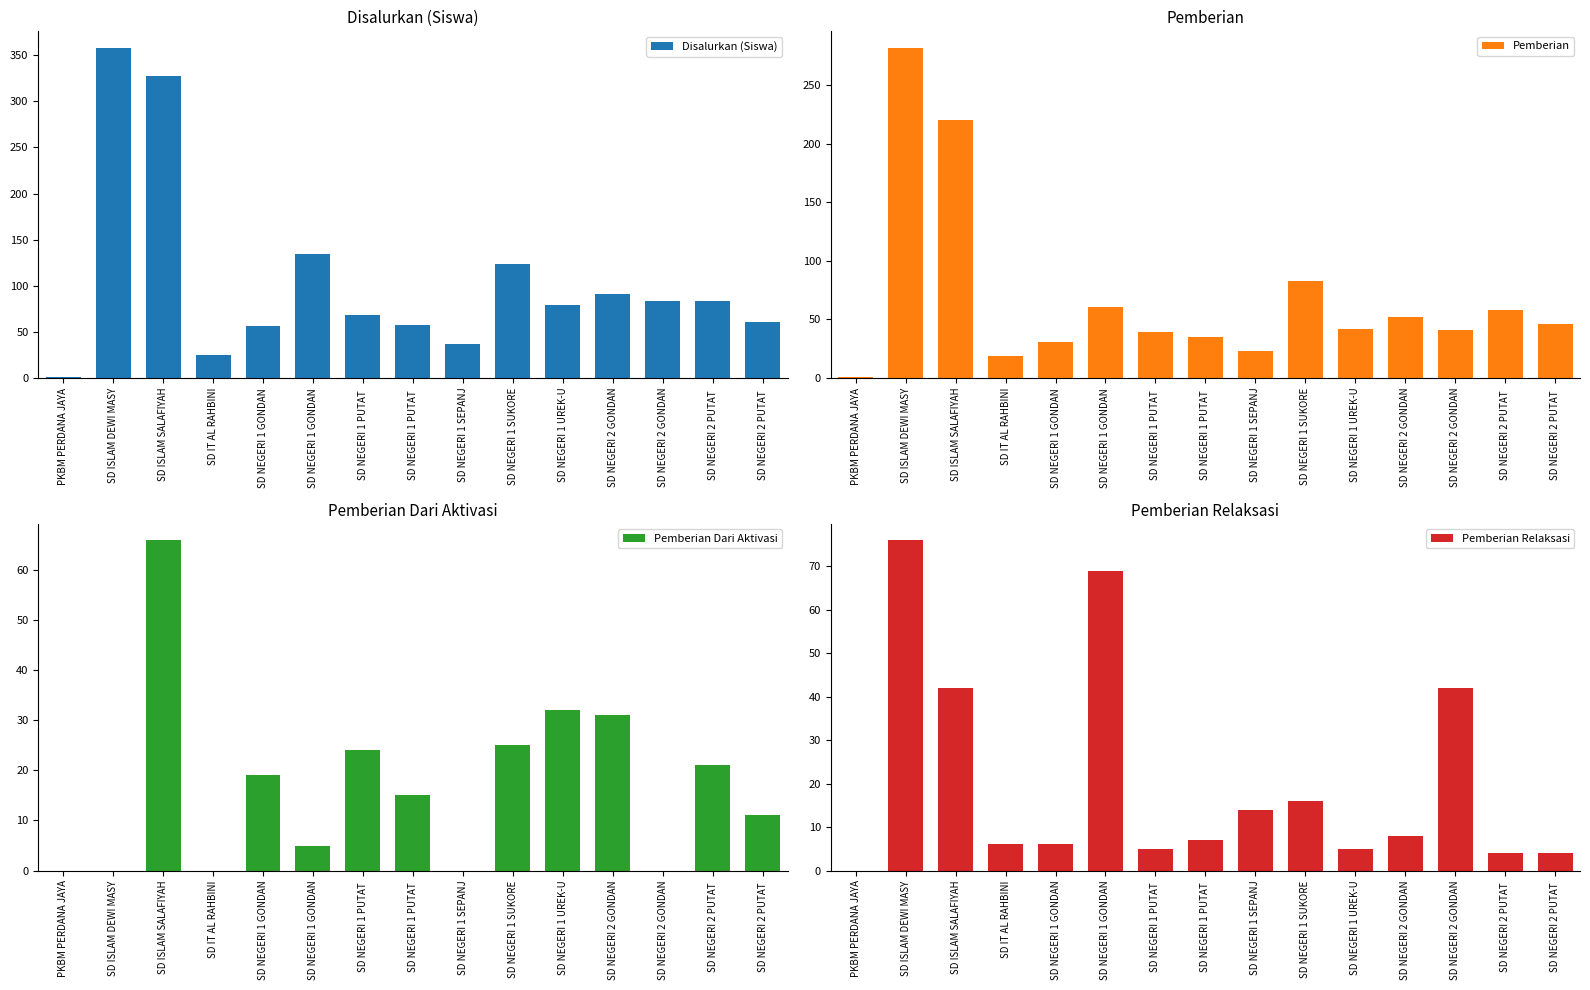

How many groups of bars are there?

15